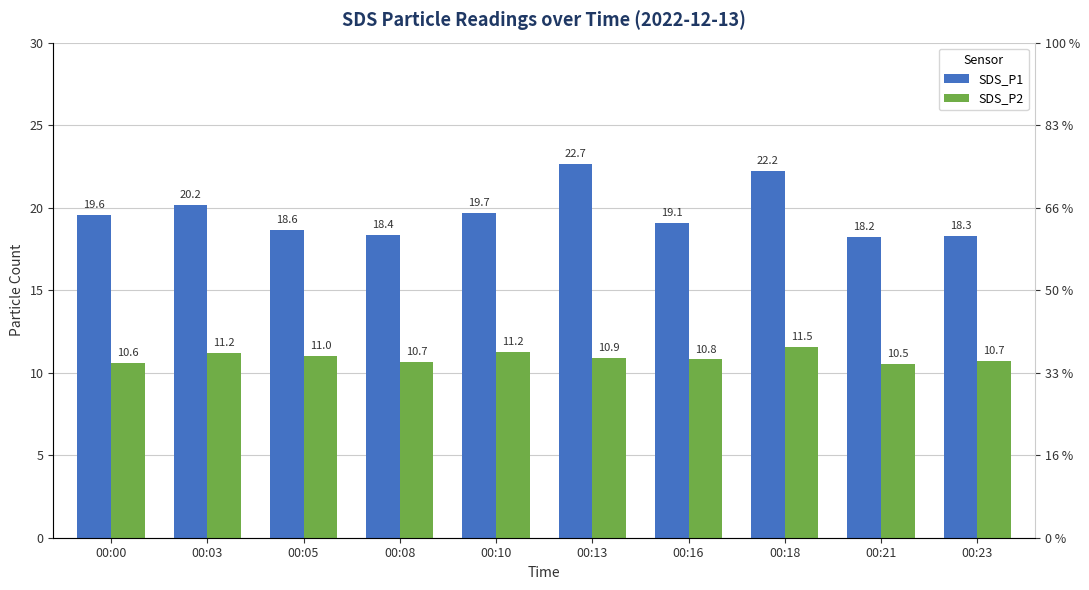

Which category has the highest value in the SDS_P2 series?

00:18